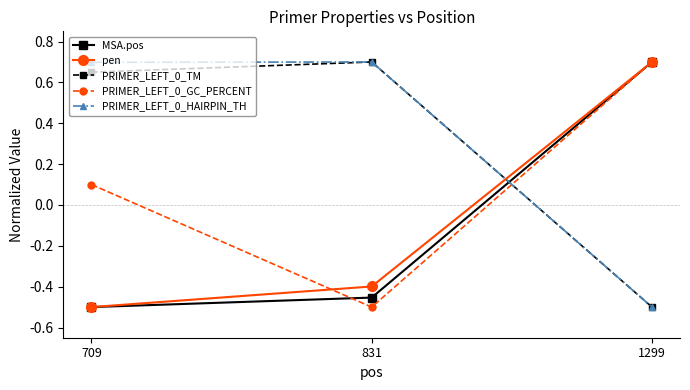

The PRIMER_LEFT_0_HAIRPIN_TH series shows 0.7 at 709. True or false?

True